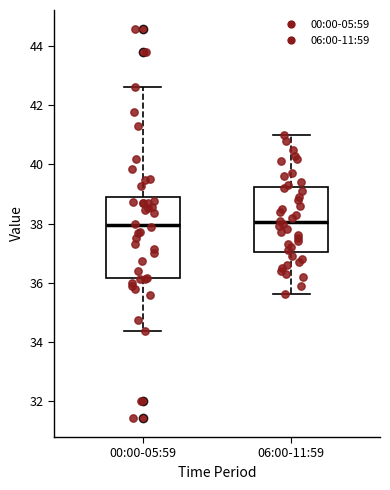

Where is the upper edge of the box for 00:00-05:59 on the y-axis? The values are not printed on the chart, so give them approximately, as read against the axis.

38.8